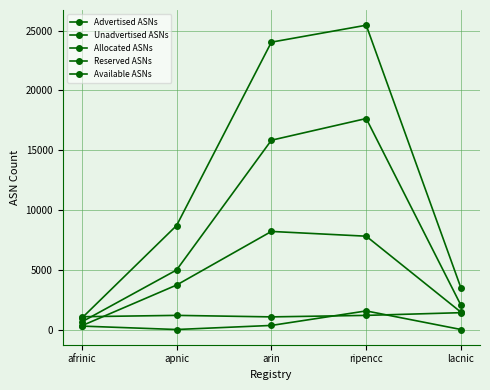

Rank the categories by Allocated ASNs value from highest to lowest.

ripencc, arin, apnic, lacnic, afrinic